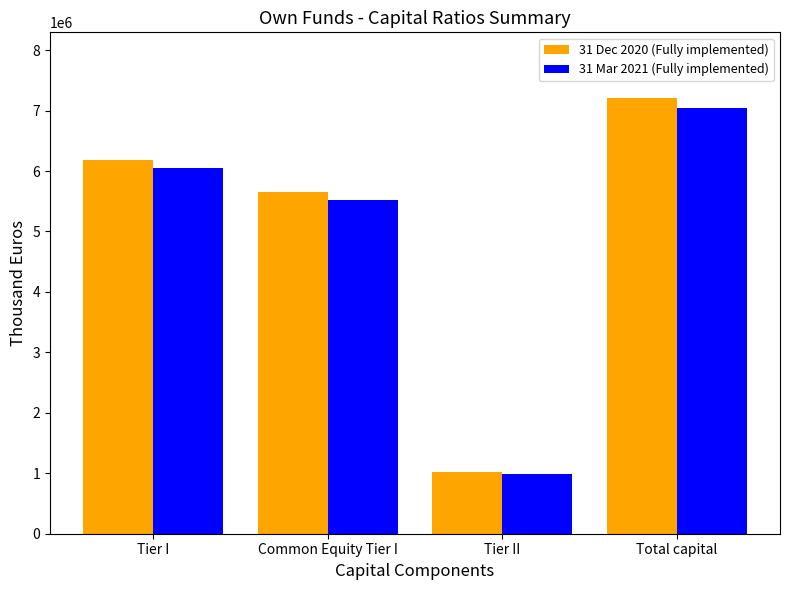

At how many categories does at least one series exceed 2697764?

3